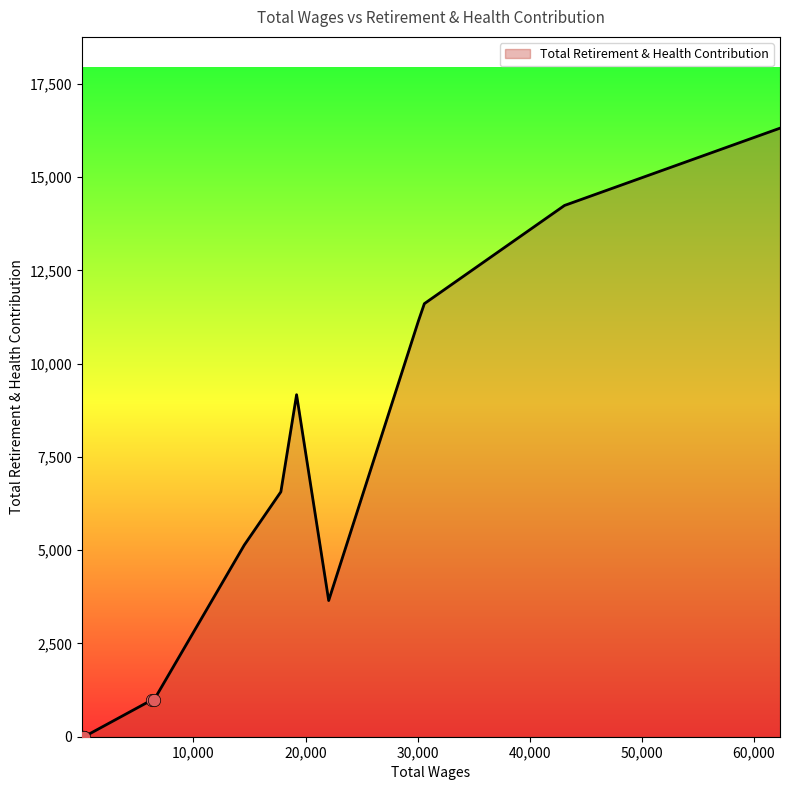

What is the difference between the maximum and minimum values?

16316